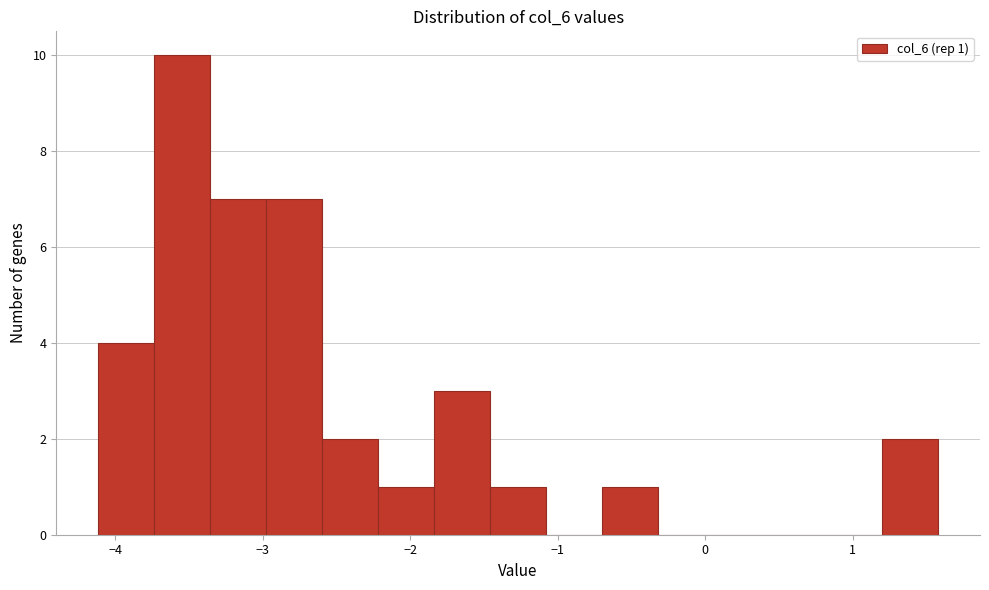

Around what value on the x-axis is the tallest bar? Give the approximate position of its centre, as read against the axis.

-3.5